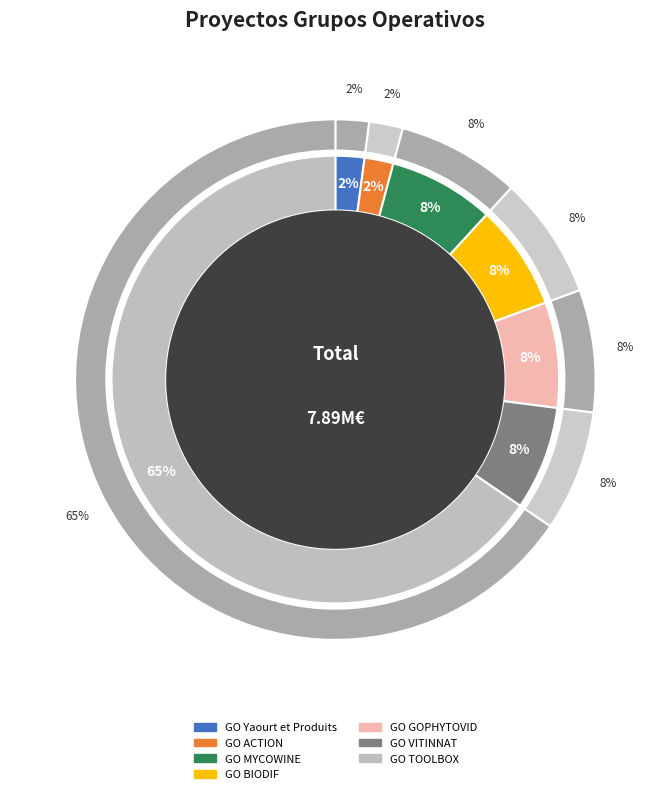

Rank the categories by value from lowest to highest.

GO Yaourt et Produits, GO ACTION, GO VITINNAT, GO GOPHYTOVID, GO BIODIF, GO MYCOWINE, GO TOOLBOX